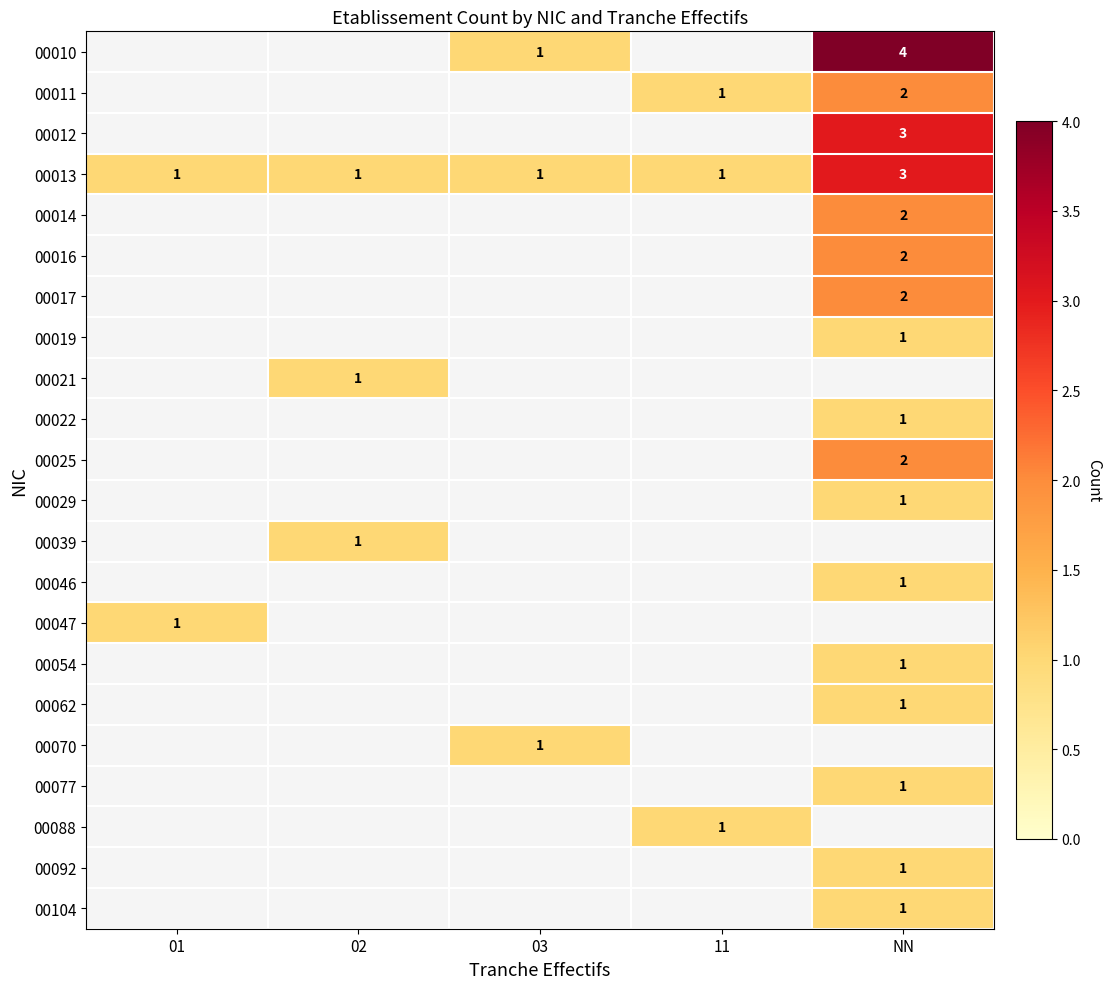

Is it true that 00021 equals 1 at 02?

True